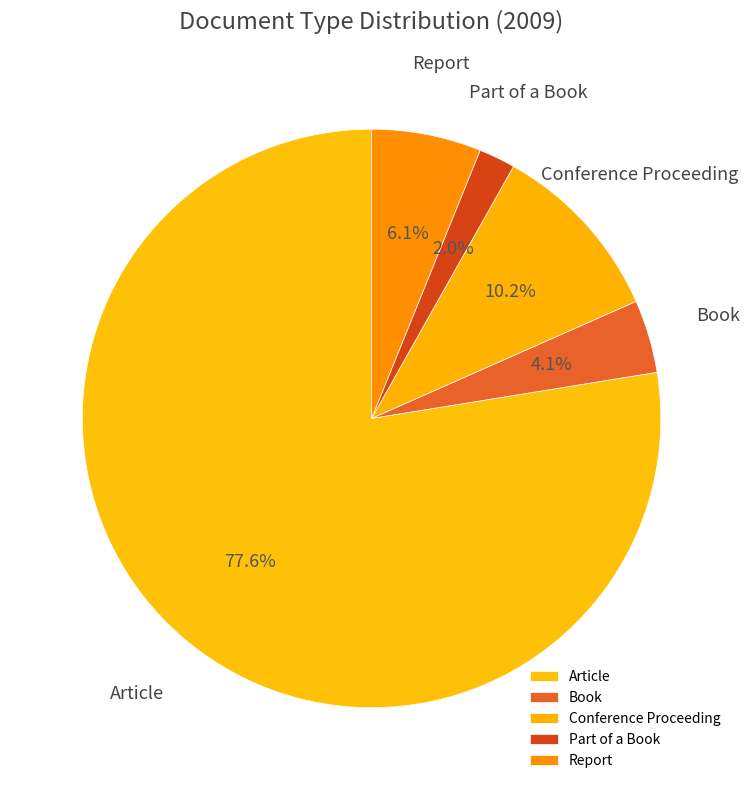

Do Conference Proceeding and Report together represent more than half of the pie?

No